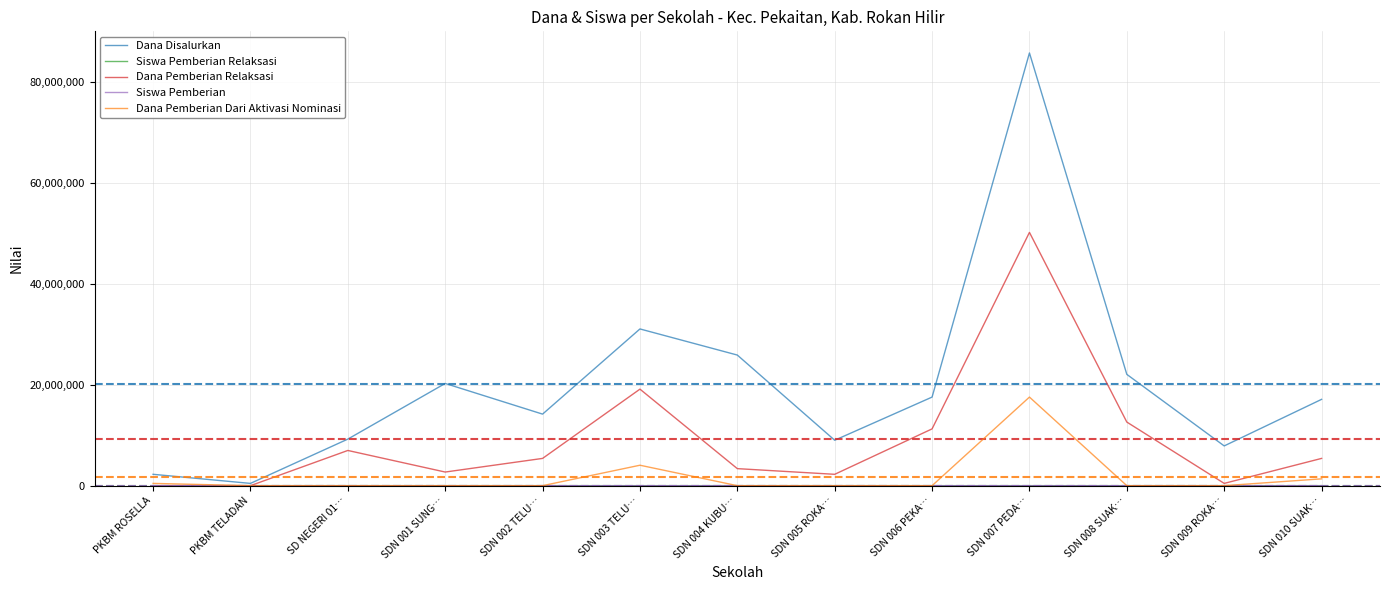

At which category does the chart reach its peak across all series?

SDN 007 PEDA…